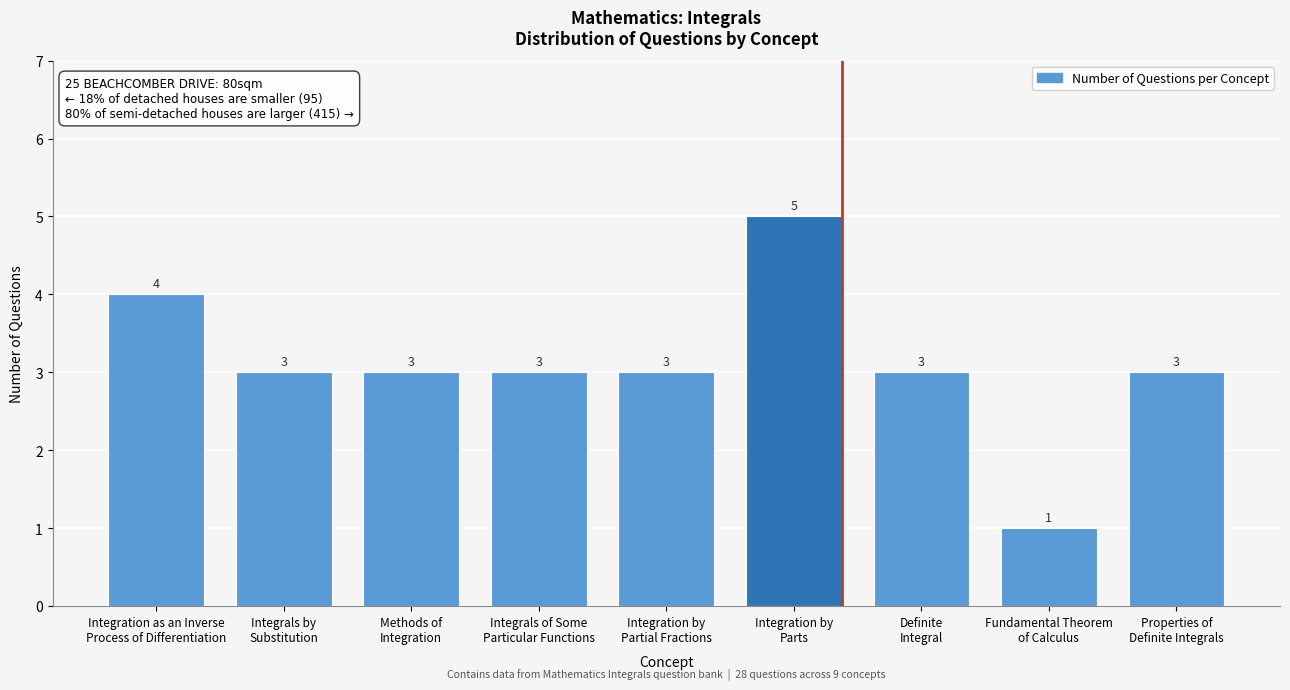

Reading left to right, what are all the values shown in this chart?

4	3	3	3	3	5	3	1	3